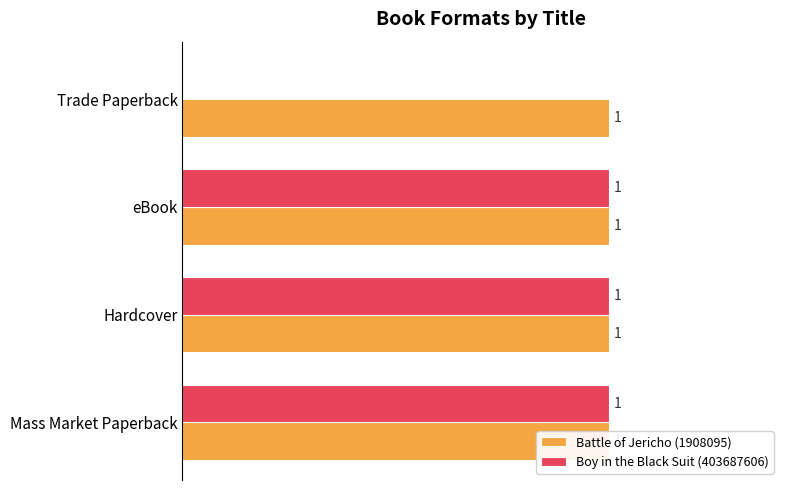

List the series in order of their overall mean, lowest first.

Battle of Jericho (1908095), Boy in the Black Suit (403687606)